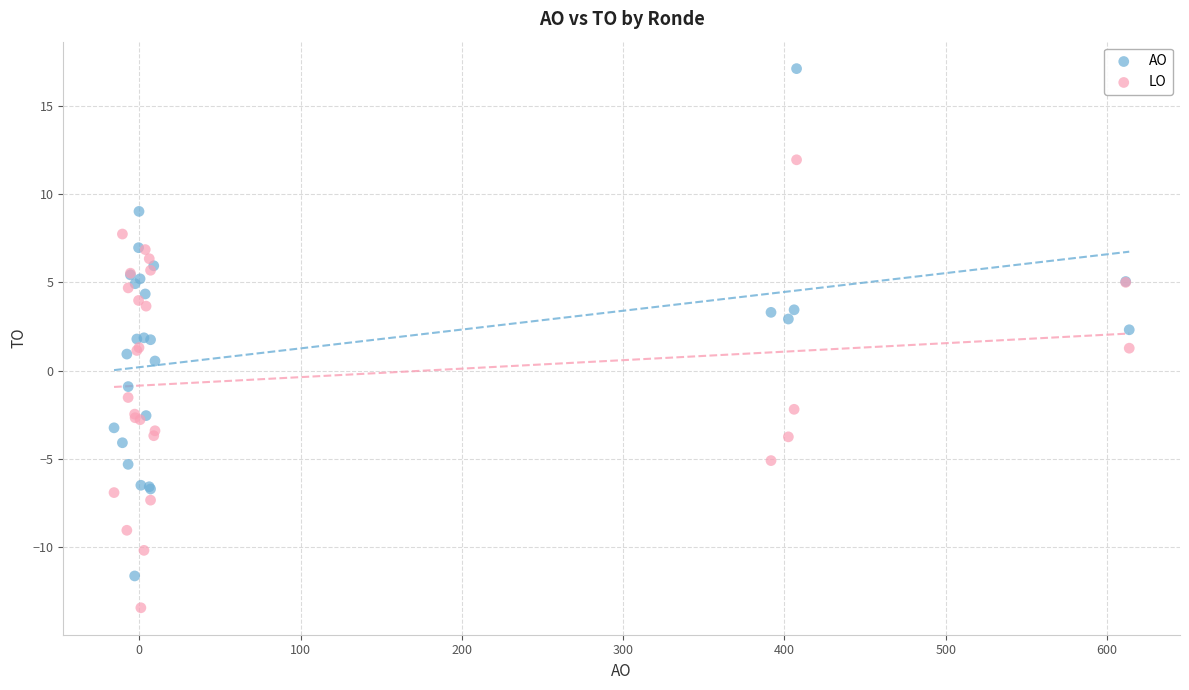

What is the X range (max minus min) for the scatter plot?

629.4